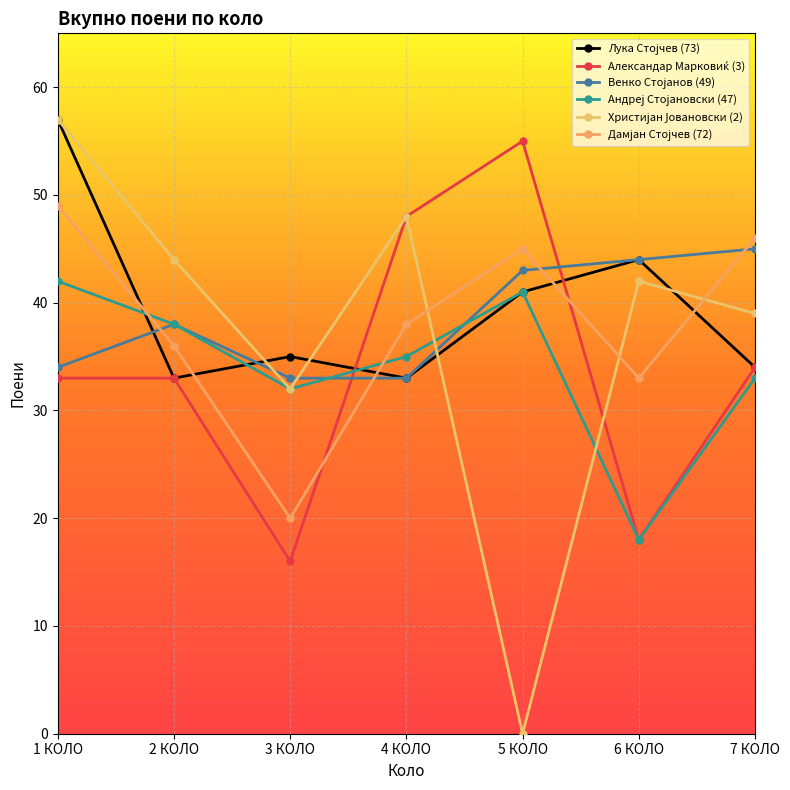

Reading left to right, transcribe all the data shown in this chart.

Лука Стојчев (73): 57	33	35	33	41	44	34
Алeксандар Марковиќ (3): 33	33	16	48	55	18	34
Венко Стојанов (49): 34	38	33	33	43	44	45
Андреј Стојановски (47): 42	38	32	35	41	18	33
Христијан Јовановски (2): 57	44	32	48	0	42	39
Дамјан Стојчев (72): 49	36	20	38	45	33	46